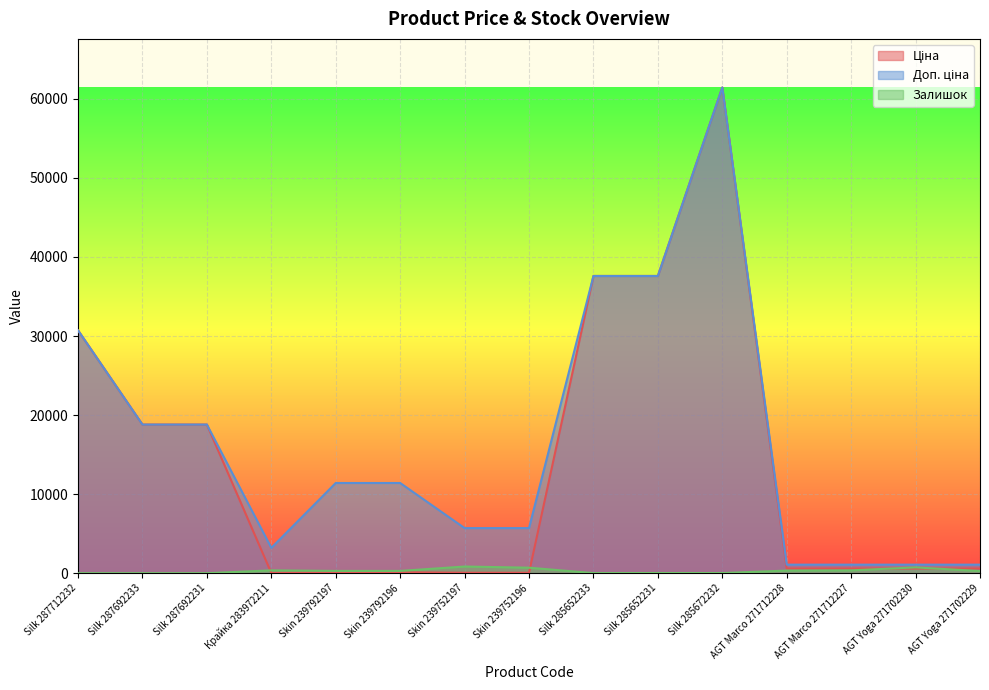

What position from the left is Silk 285652233?

9